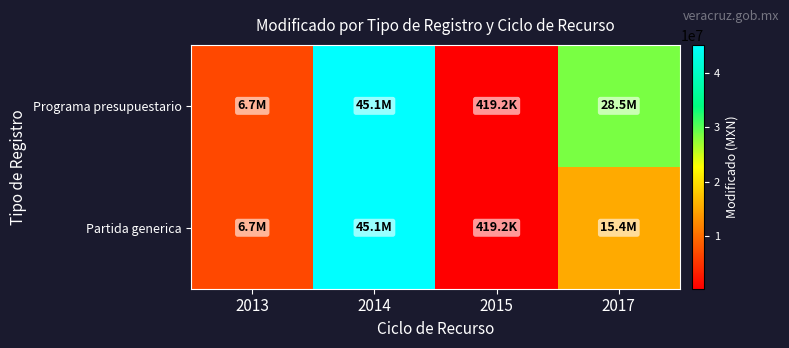

Which category has the lowest value across all series?

2015